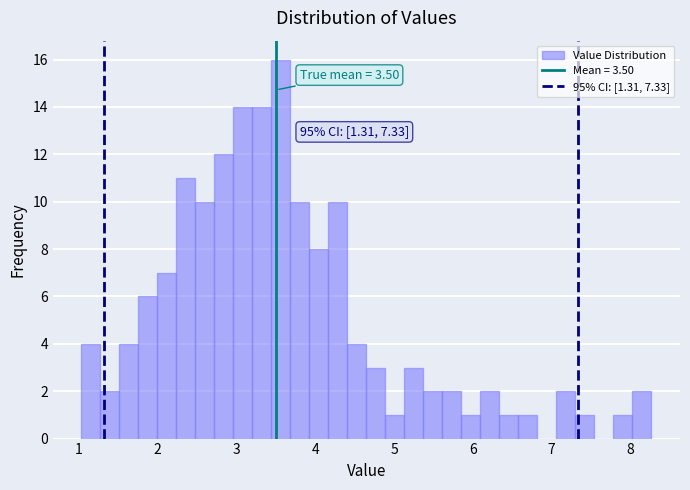

Read against the x-axis, roughly where is the centre of the tallest bar?

3.6